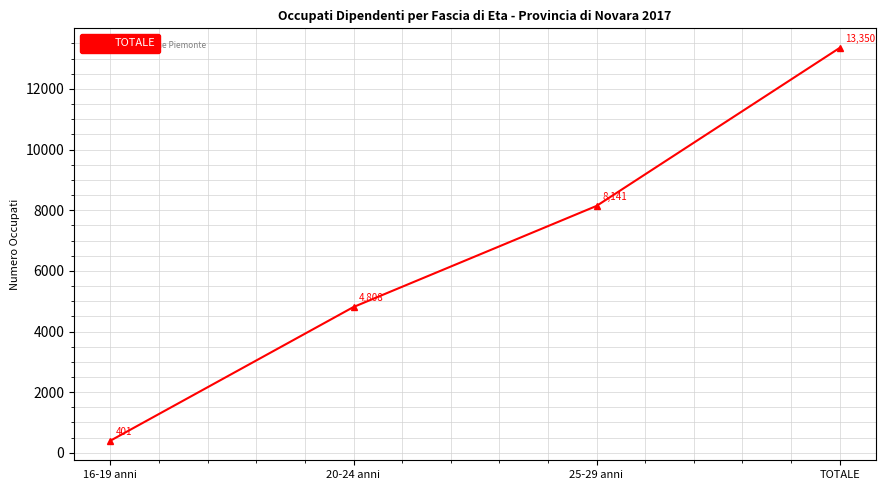

True or false: the data shows 13350 at TOTALE.

True